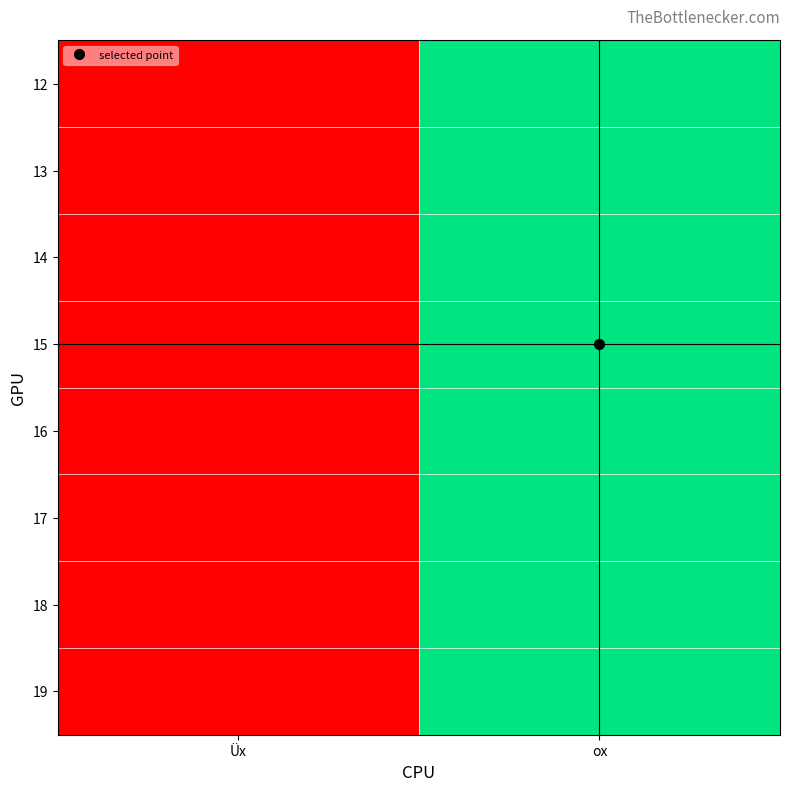

Reading left to right, list all the values displayed in this chart.

12: Üx=0.0	ox=1.0
13: Üx=0.0	ox=1.0
14: Üx=0.0	ox=1.0
15: Üx=0.0	ox=1.0
16: Üx=0.0	ox=1.0
17: Üx=0.0	ox=1.0
18: Üx=0.0	ox=1.0
19: Üx=0.0	ox=1.0